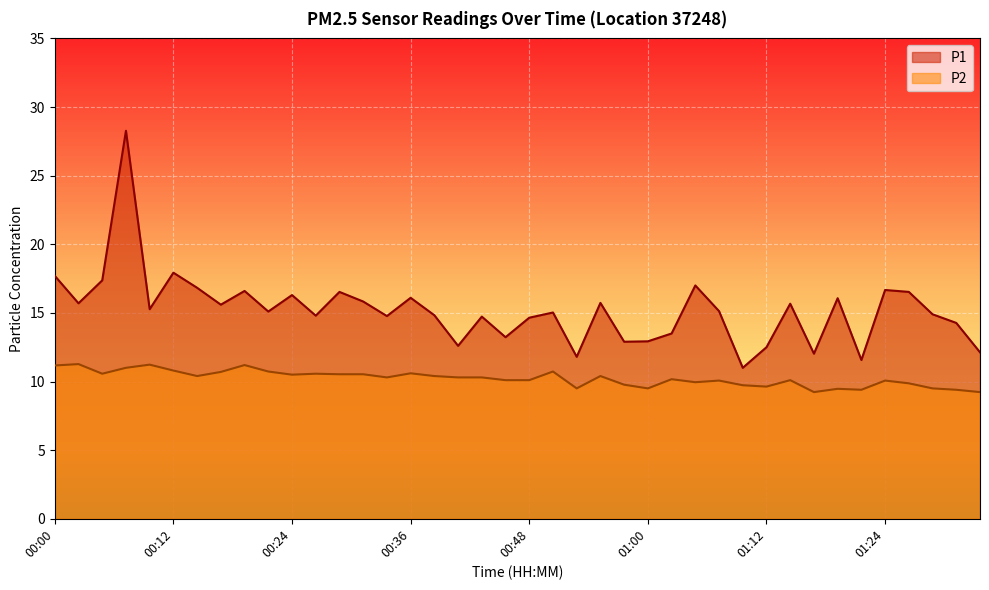

What is the minimum value for P1?

11.0